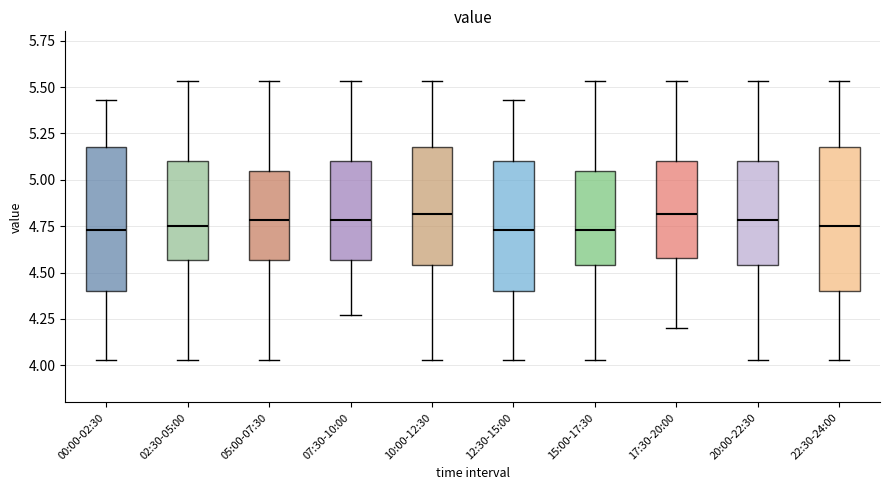

Where is the upper edge of the box for 17:30-20:00 on the y-axis? The values are not printed on the chart, so give them approximately, as read against the axis.

5.10